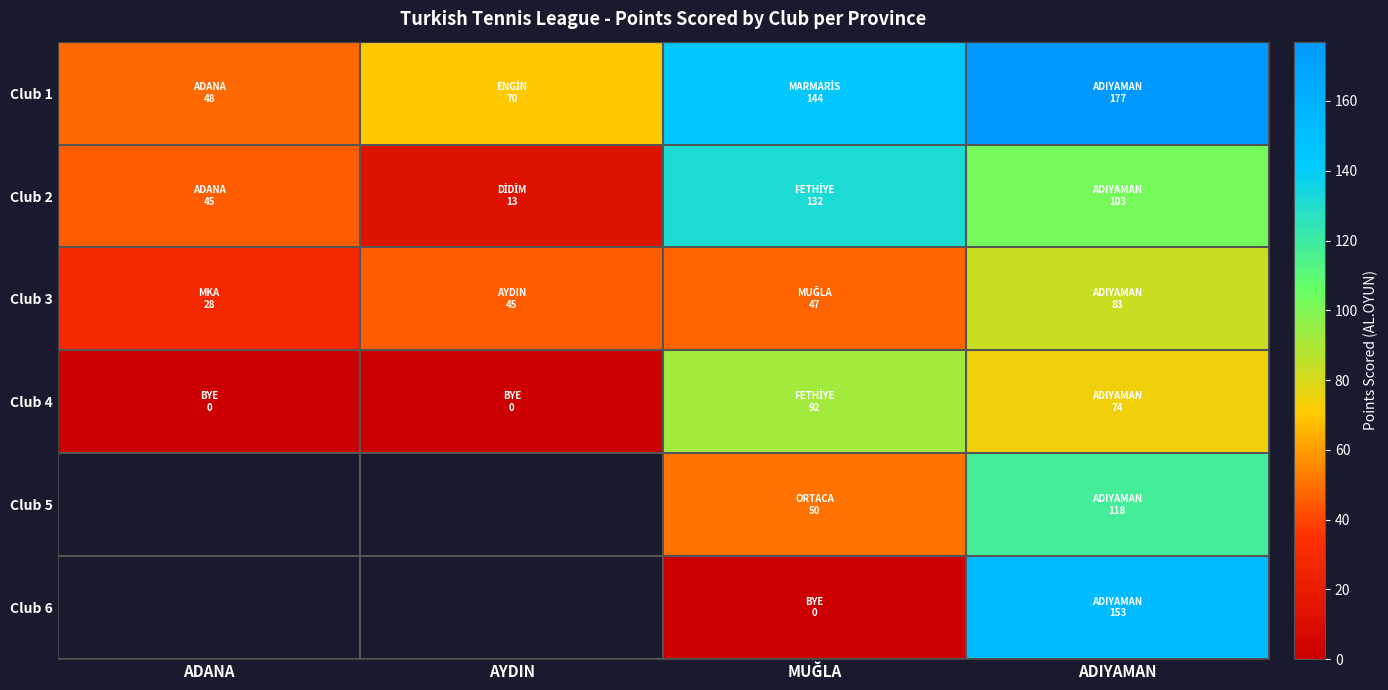

At which label is Club 2 closest to 72?

ADANA